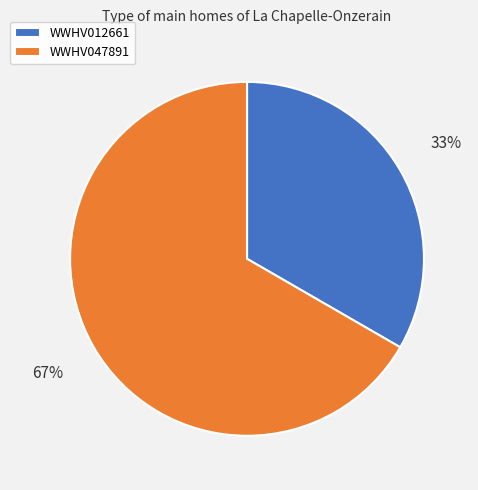

Count the number of slices in the pie.

2